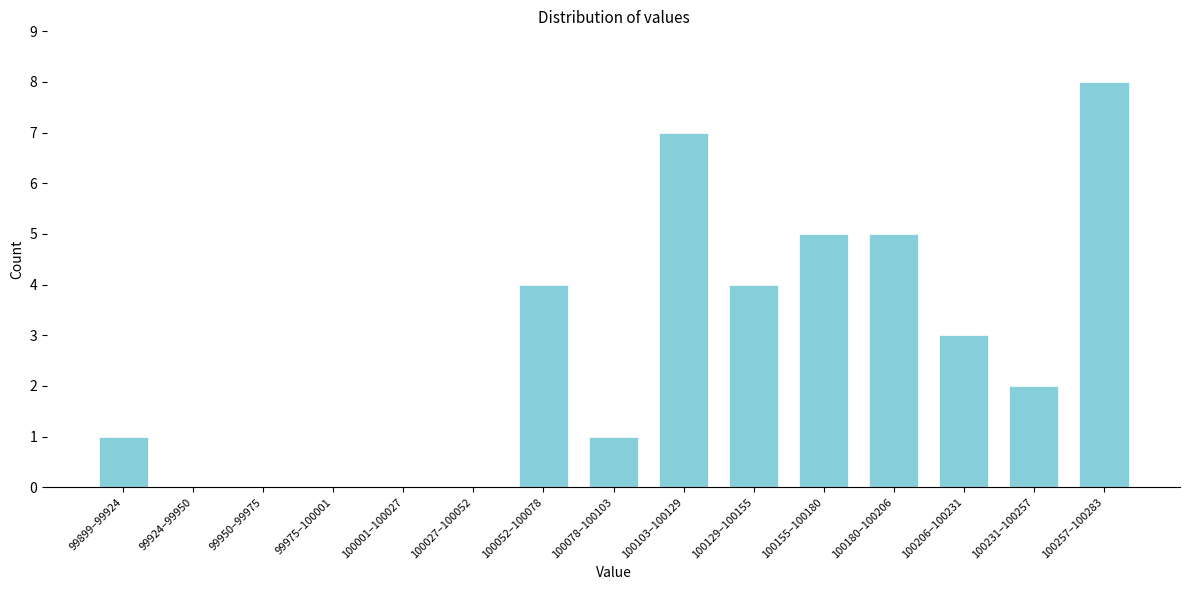

Reading left to right, transcribe all the data shown in this chart.

99899–99924=1	99924–99950=0	99950–99975=0	99975–100001=0	100001–100027=0	100027–100052=0	100052–100078=4	100078–100103=1	100103–100129=7	100129–100155=4	100155–100180=5	100180–100206=5	100206–100231=3	100231–100257=2	100257–100283=8